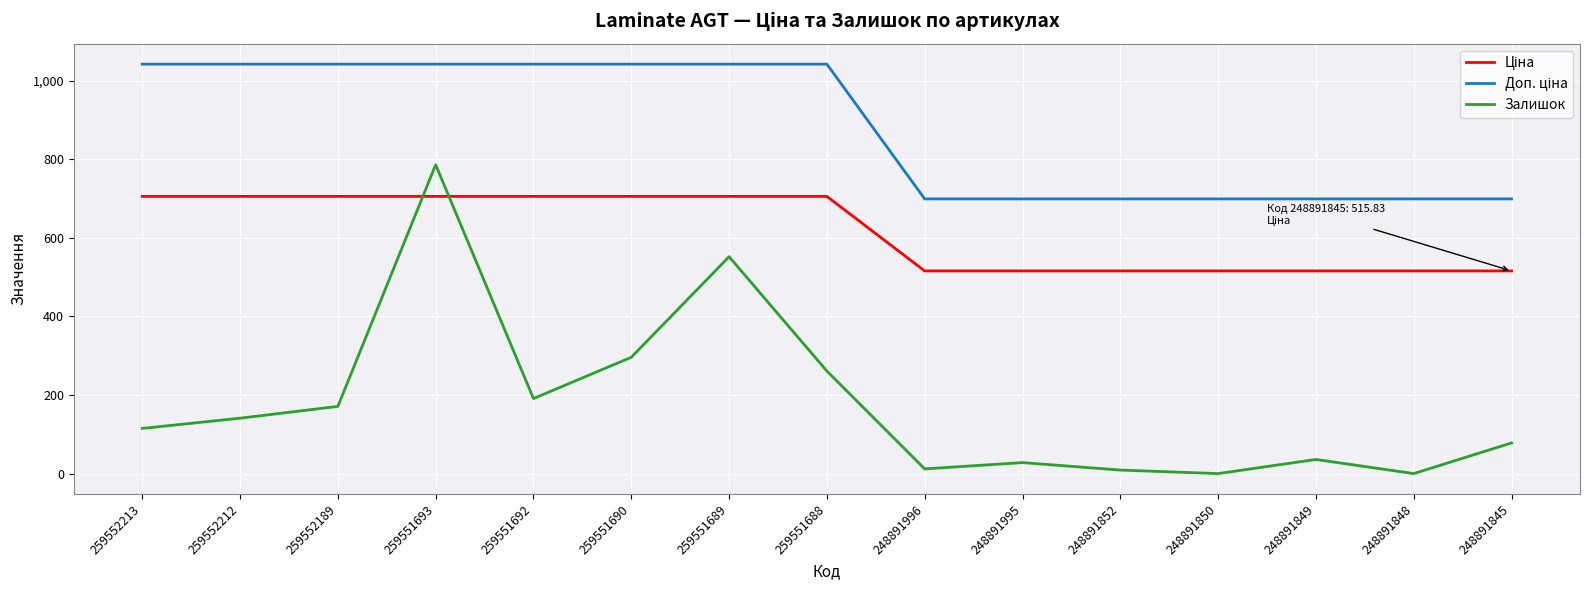

Which series has the widest spread of values?

Залишок